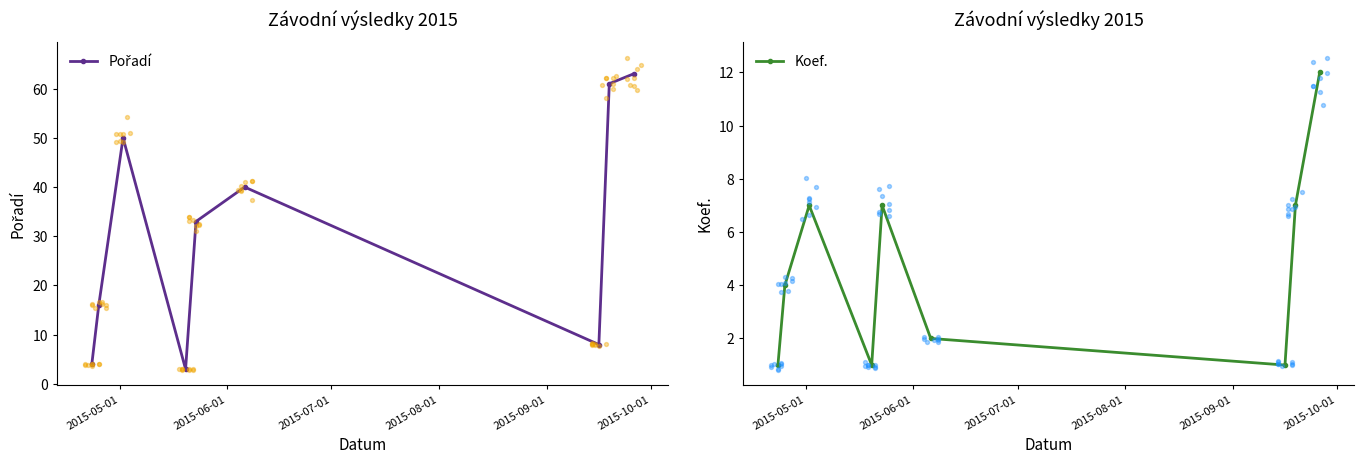

How many interior local valleys does the Koef. series have?

2